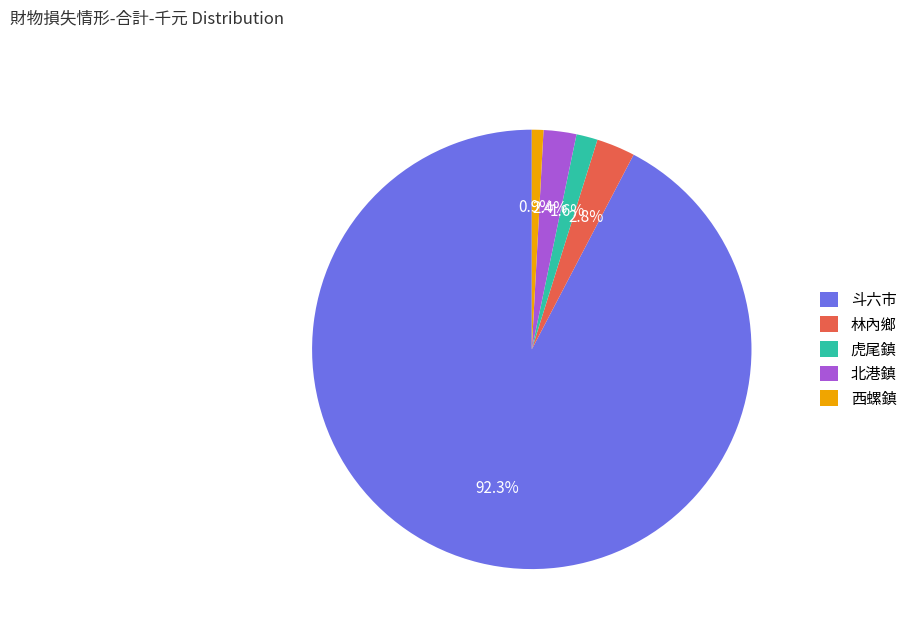

Is it true that 斗六市 is 92% of the pie?

True